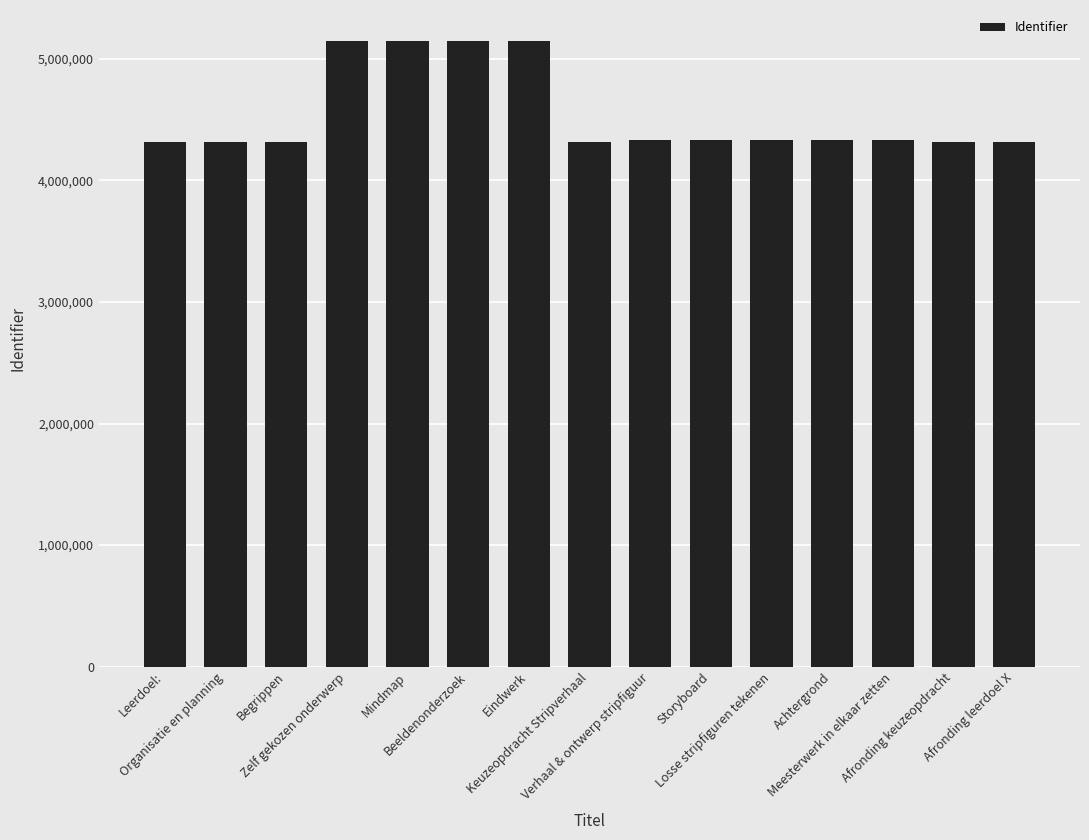

What position from the right is Begrippen?

13